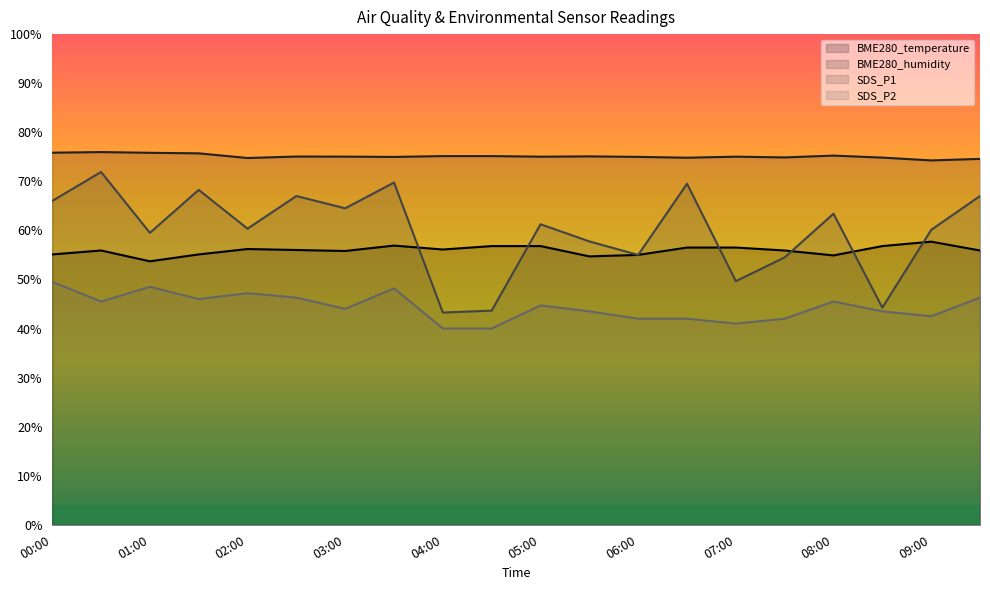

Is the value of BME280_temperature at 05:30 greater than the value of SDS_P2 at 00:00?

Yes